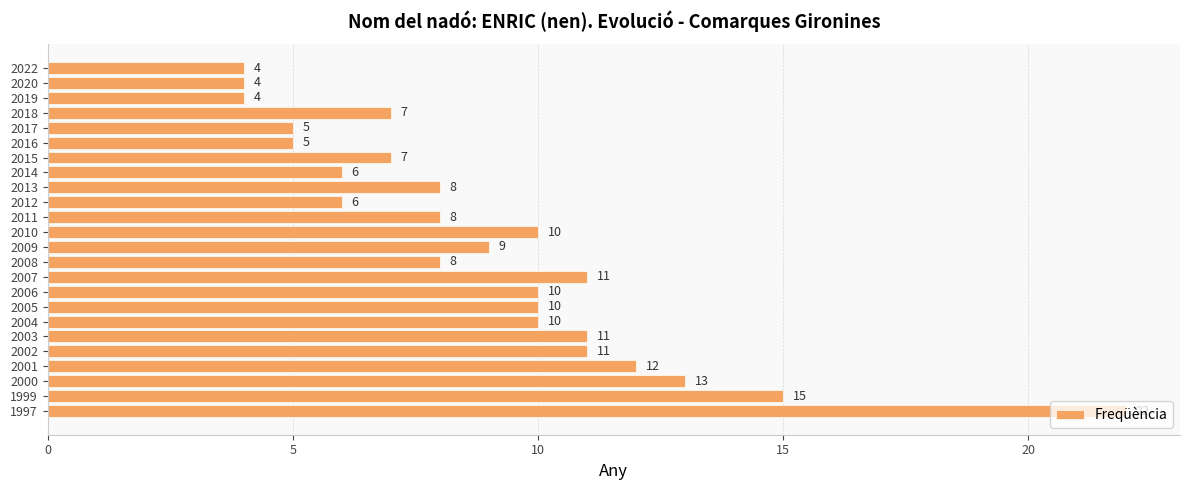

What is the average value?

9